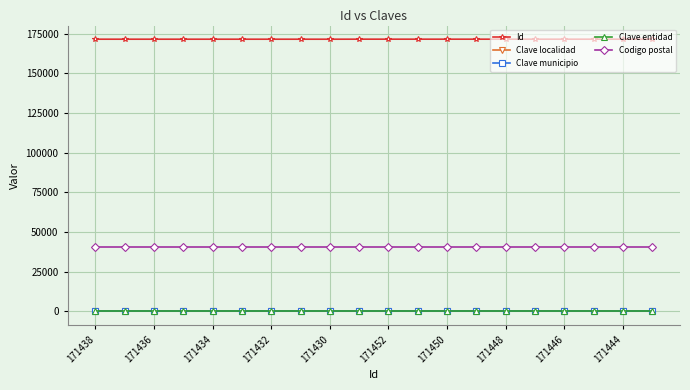

What is the average value of the Codigo postal series?

40880